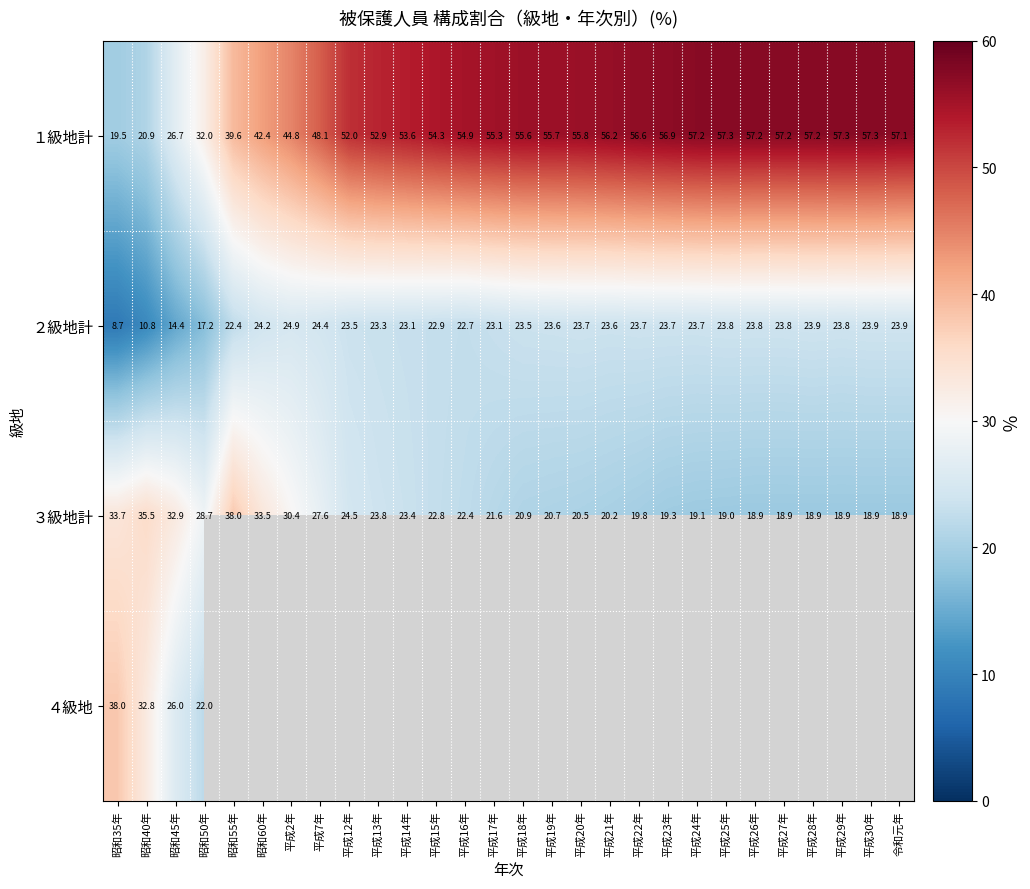

What is the difference between the ３級地計 values at 昭和35年 and 昭和55年?

4.3